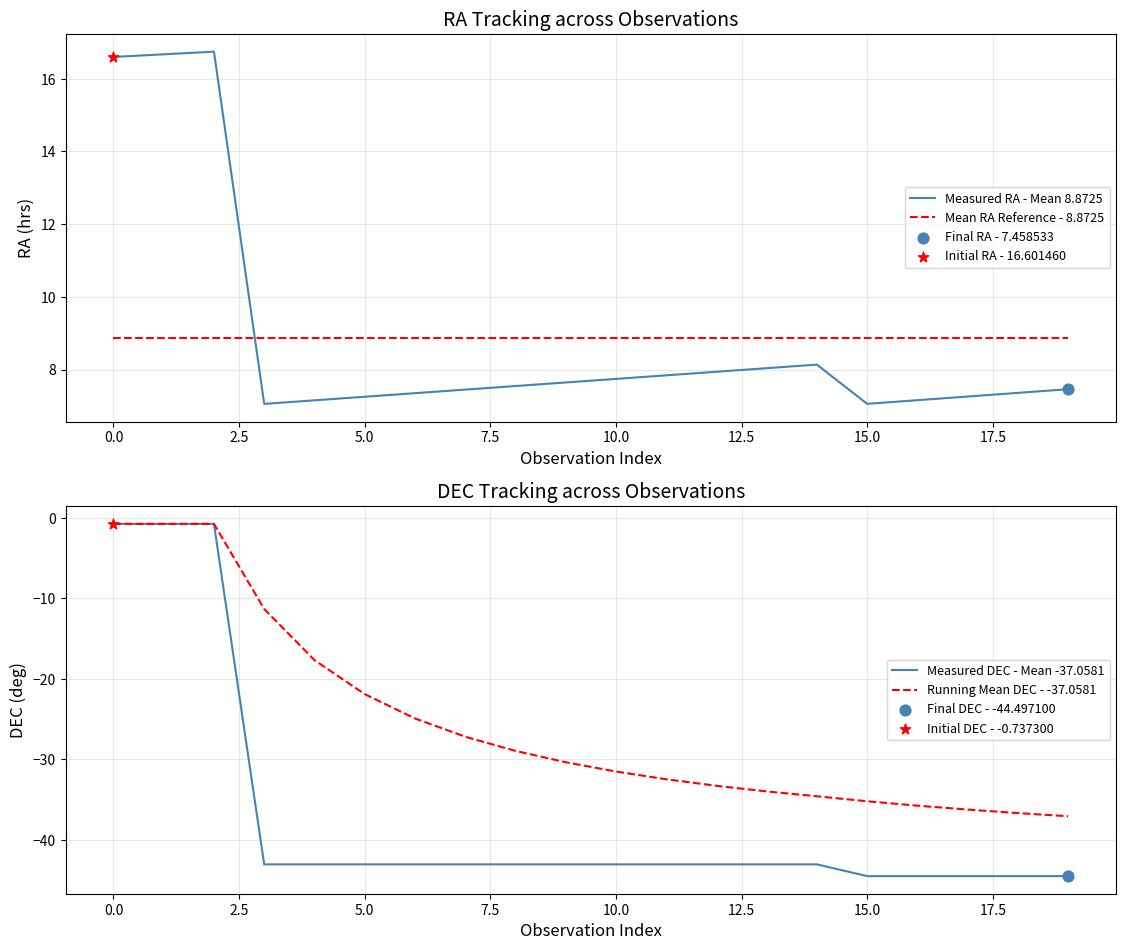

Which series has the largest Y range (max minus min)?

Measured DEC - Mean -37.0581